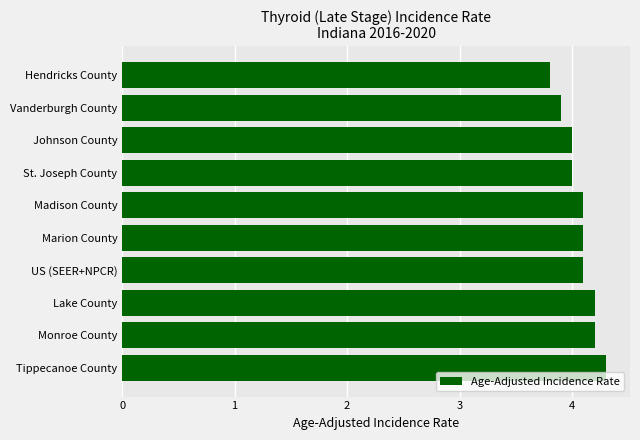

Approximately how many times larger is the value at Johnson County compared to US (SEER+NPCR)?

1.0